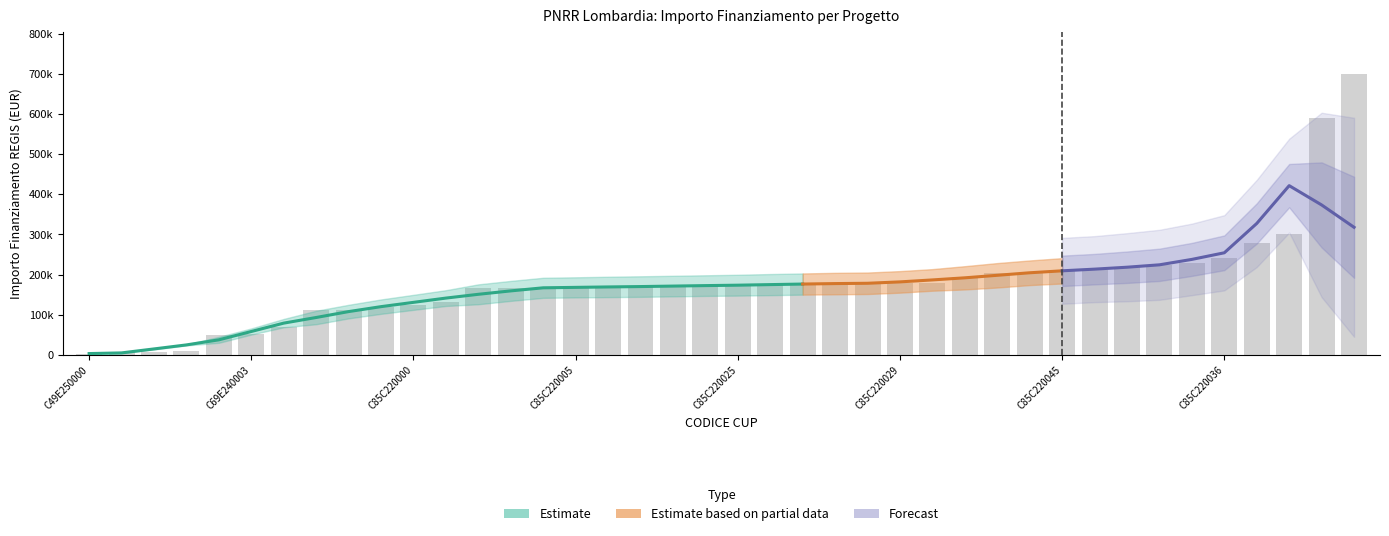

List the labels in order of IMPORTO FINANZIAMENTO REGIS value, largest first.

C85C22004240008, C85C22004490008, C99E24000160004, C19E24000320004, C85C22003690008, C85C22003700008, C85C22003950008, C85C22003840008, C85C22004400008, C85C22004550008, C85C22001510008, C85C22003960008, C85C22003090008, C85C22003970008, C85C22002950008, C85C22002870008, C85C22004610008, C85C22000950008, C85C22003480008, C85C22002560008, C85C22004480008, C85C22002890008, C85C22001380008, C85C22001770008, C85C22000570008, C85C22004270008, C19E25000060004, C85C22002780008, C85C22000770008, C85C22000050008, C85C22002850008, C29E24000390004, C99E25000030004, C19E24000120004, C69E24000370004, C85C22004510008, C49E24000510004, C49E24000140004, C85C22002710008, C49E25000030004